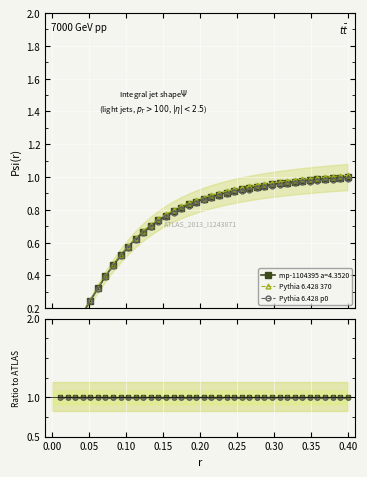

Is it true that Pythia 6.428 370 equals 1.0 at 12?

True